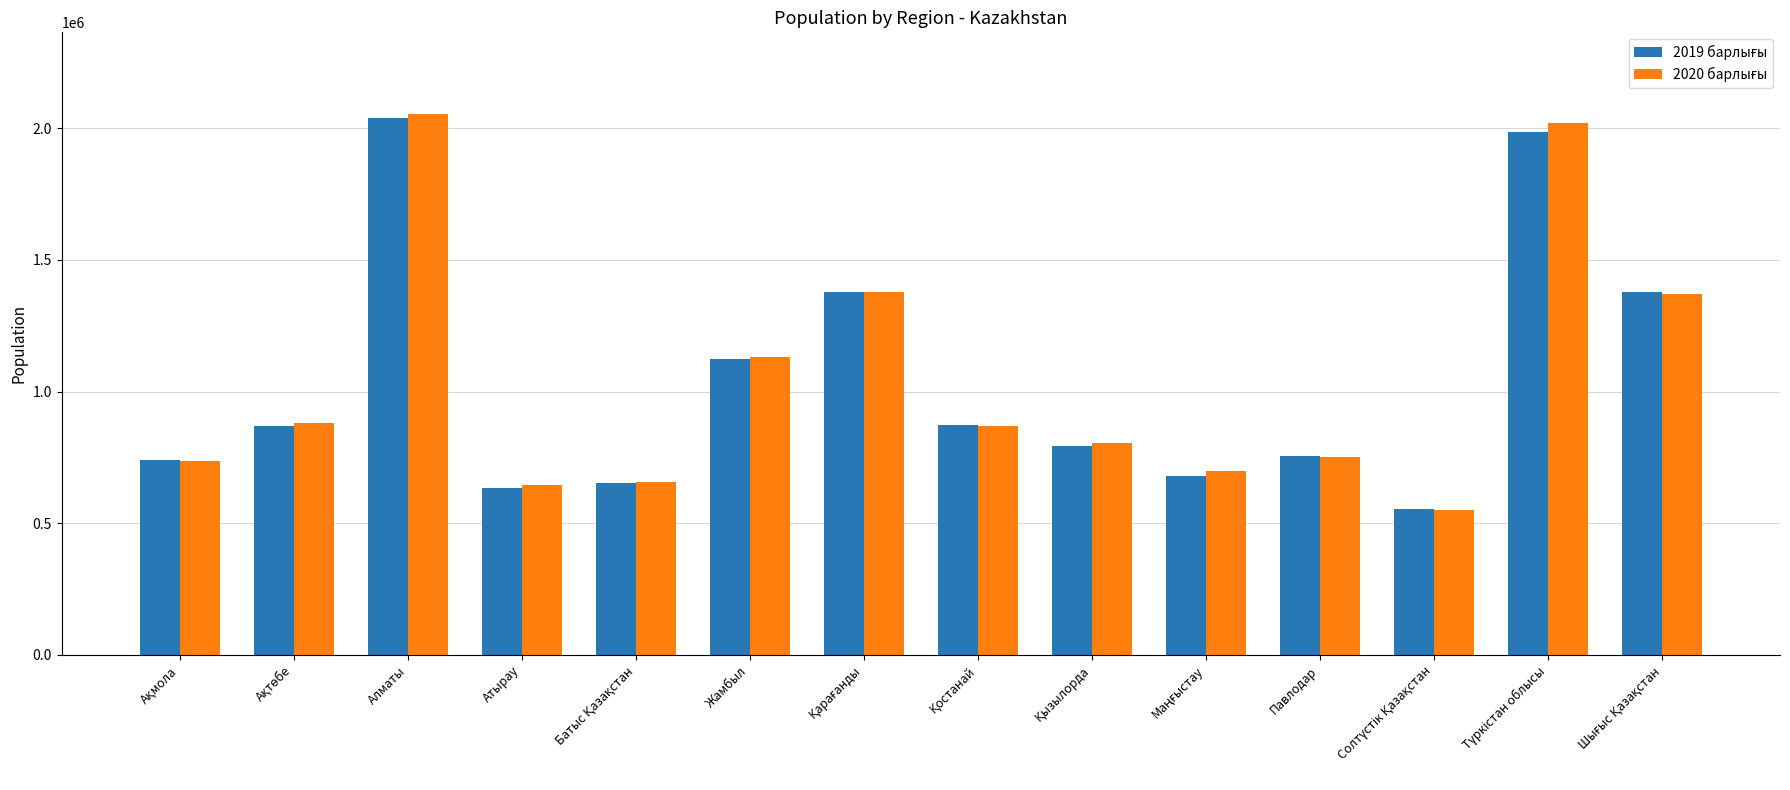

What is the minimum value shown in the chart?

548751